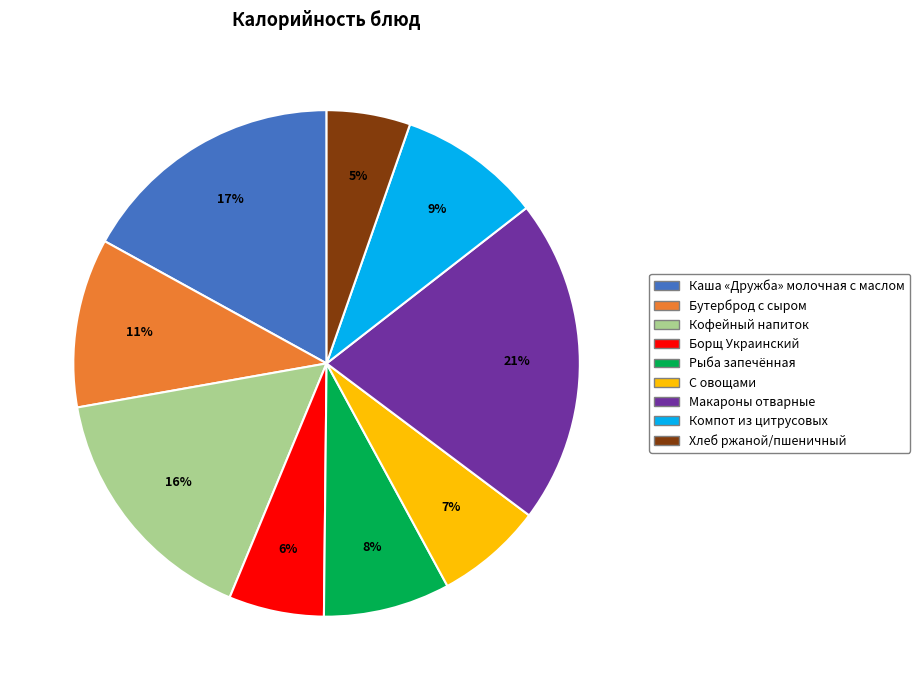

Is there any slice that represents more than half of the pie?

No